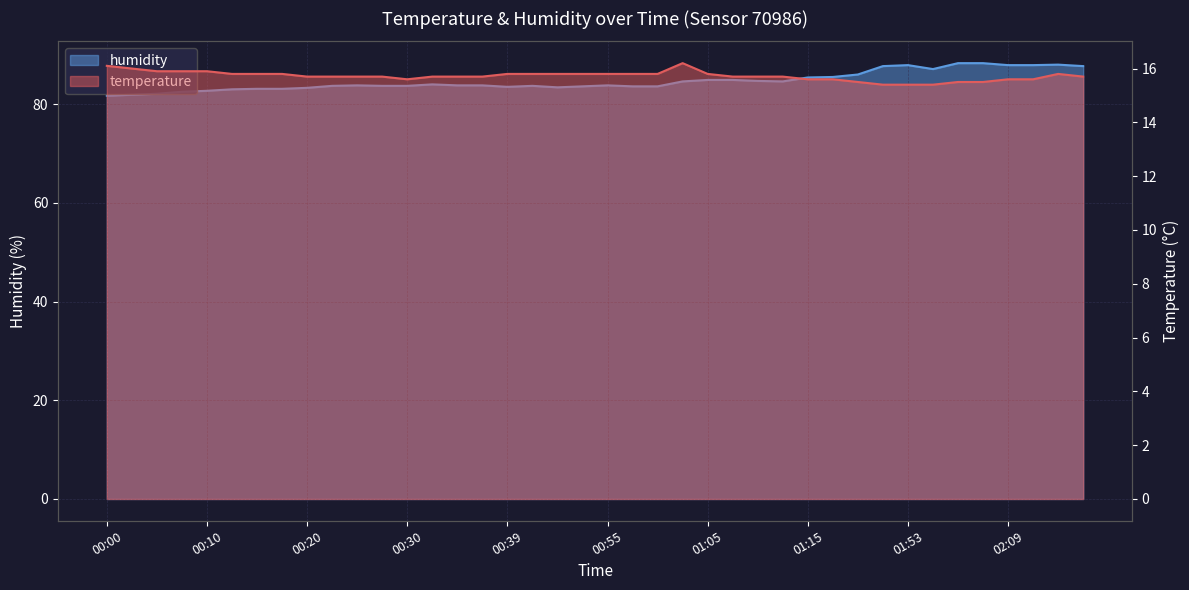

How many distinct data groups are displayed?

2